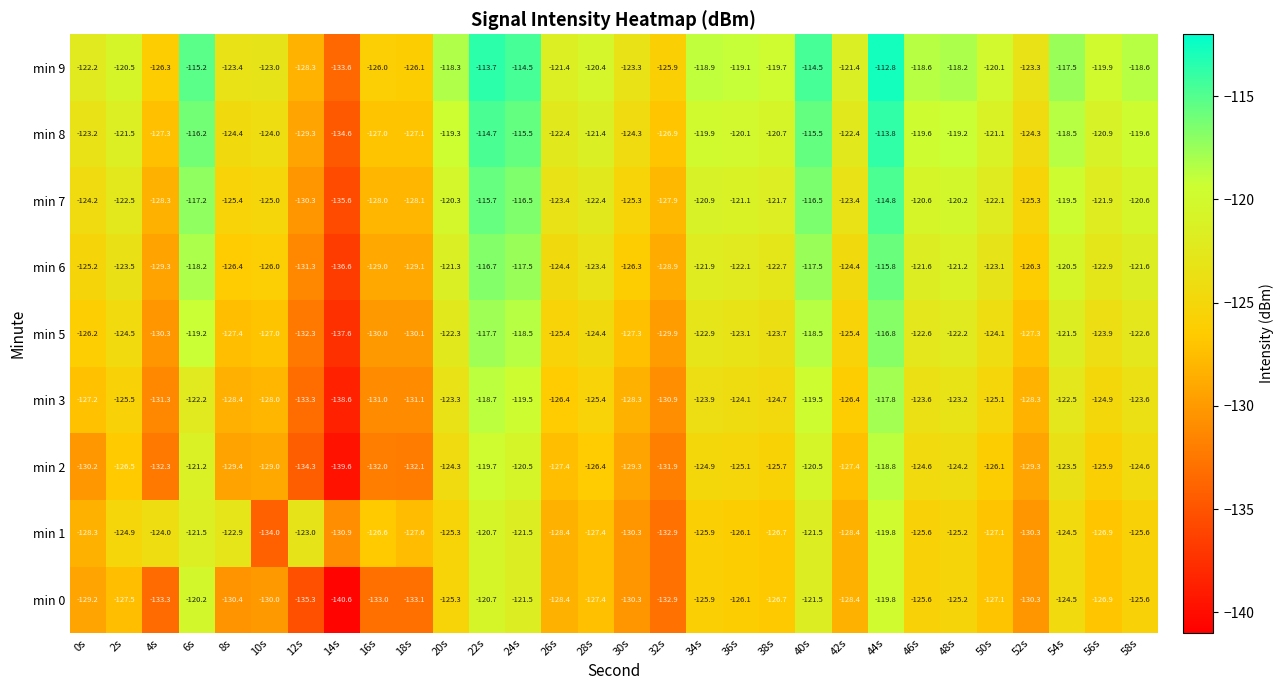

How many series are shown in this chart?

9